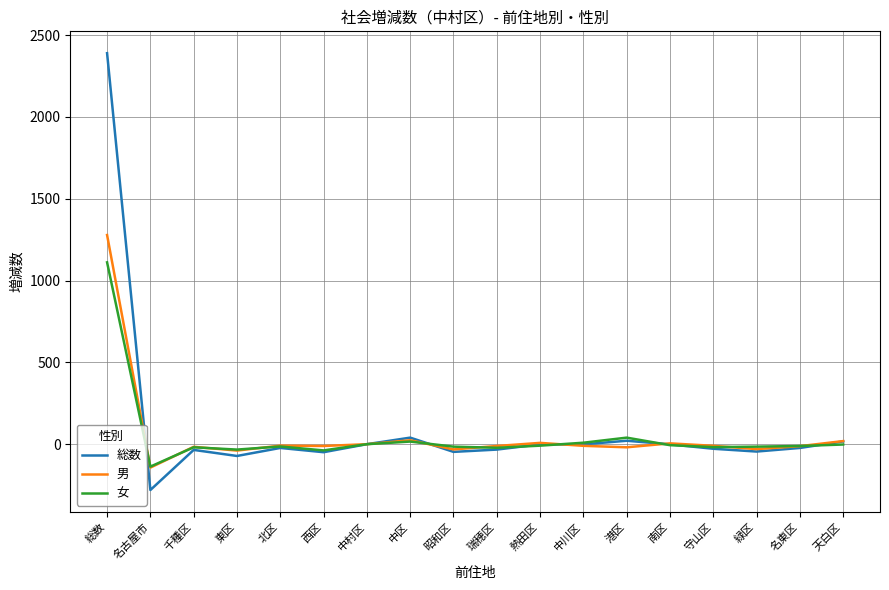

True or false: 女 has a value of 1569 at 総数.

False